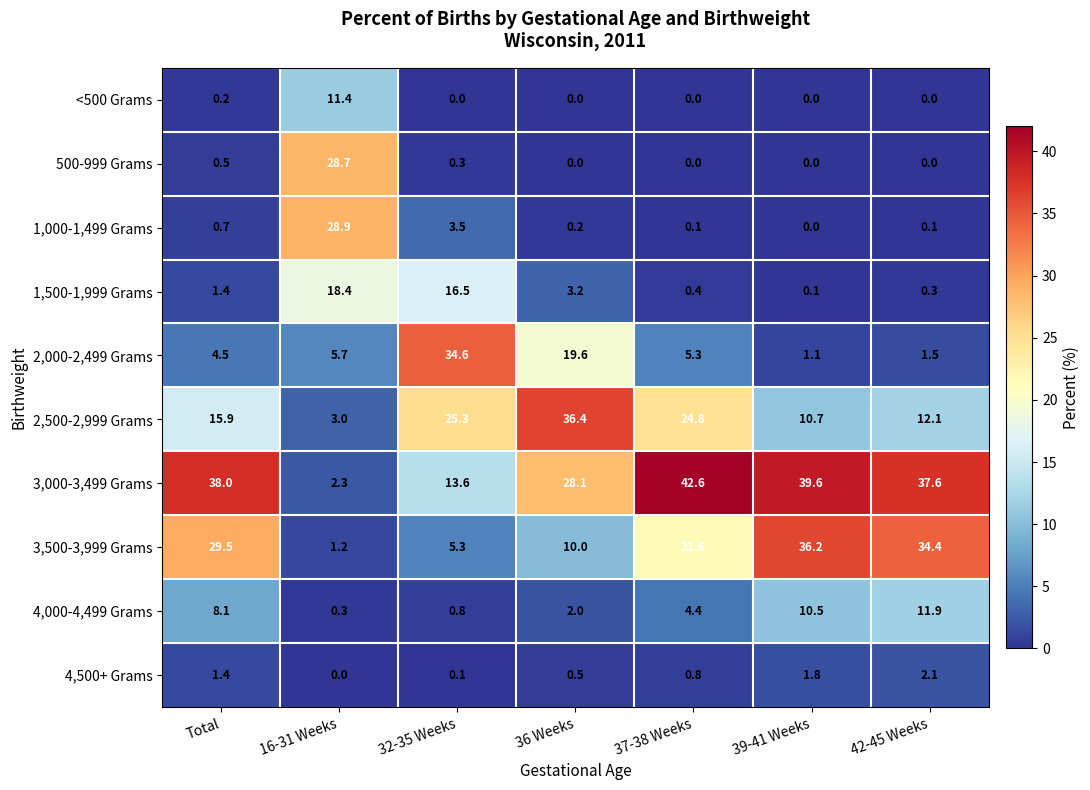

At which label is 2,000-2,499 Grams closest to 17?

36 Weeks